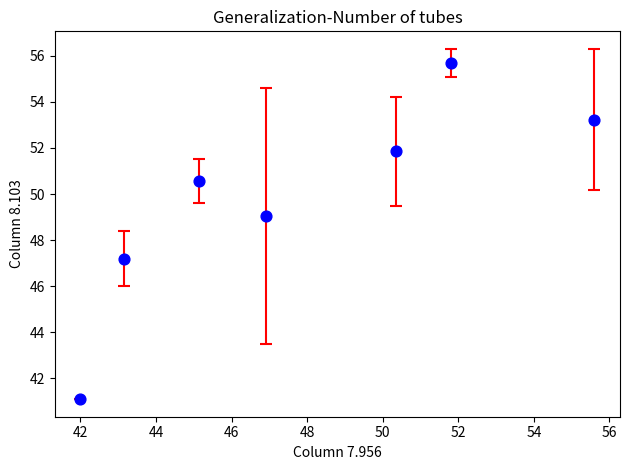

What is the range of X values (max minus min)?

13.6